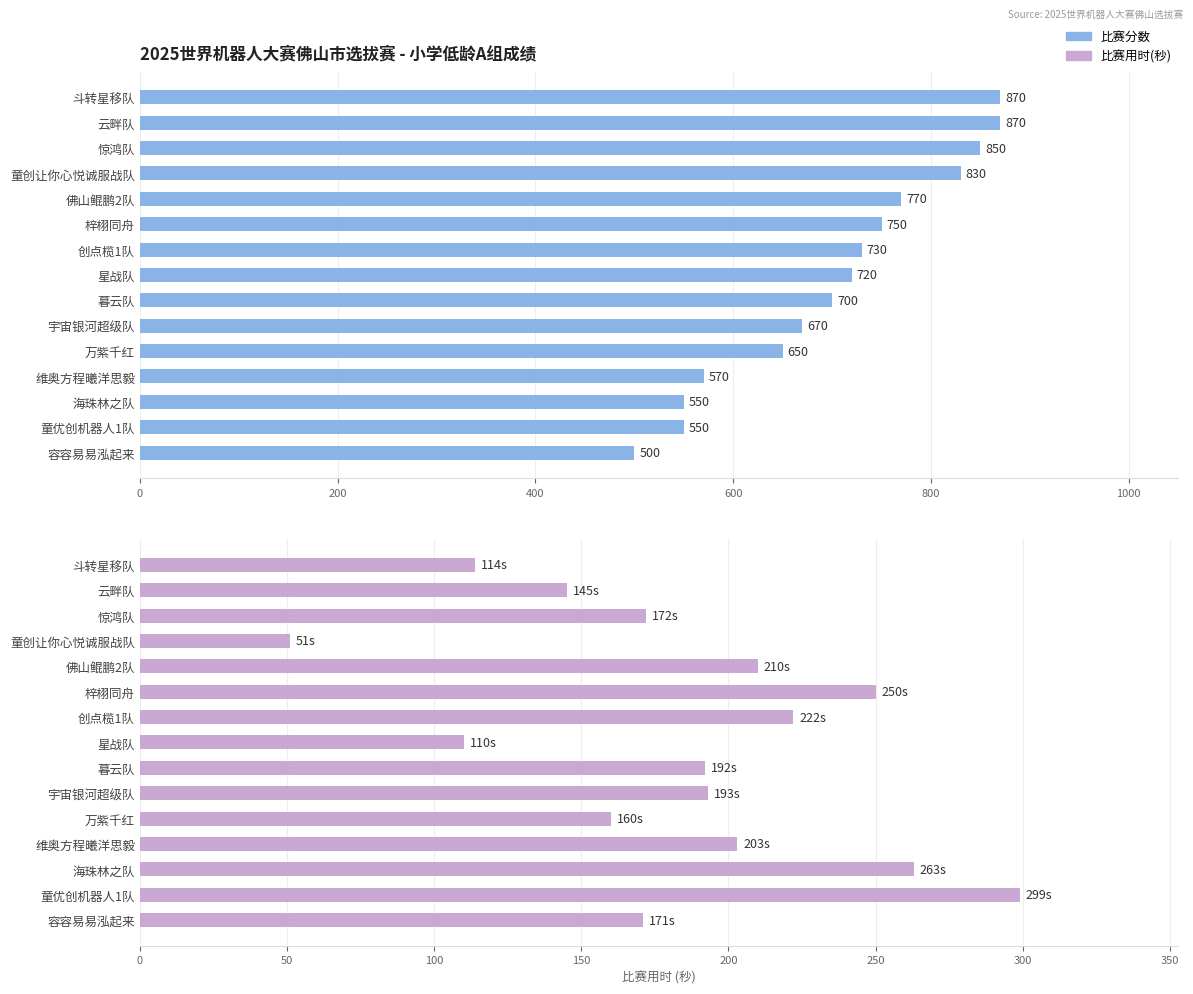

List the series in order of their overall mean, highest first.

比赛分数, 比赛用时